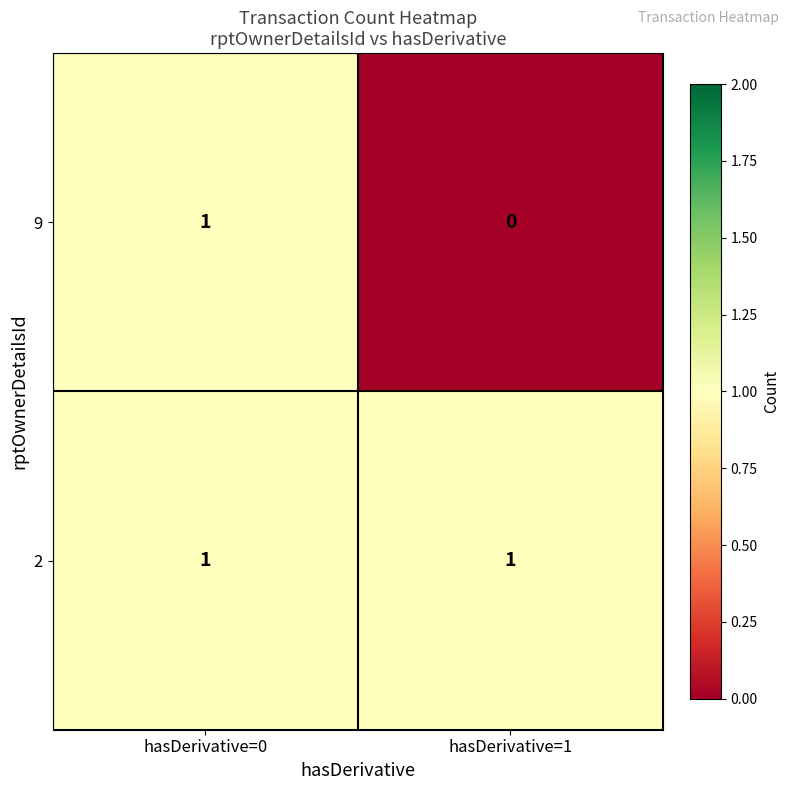

At which category does the chart reach its minimum across all series?

hasDerivative=1